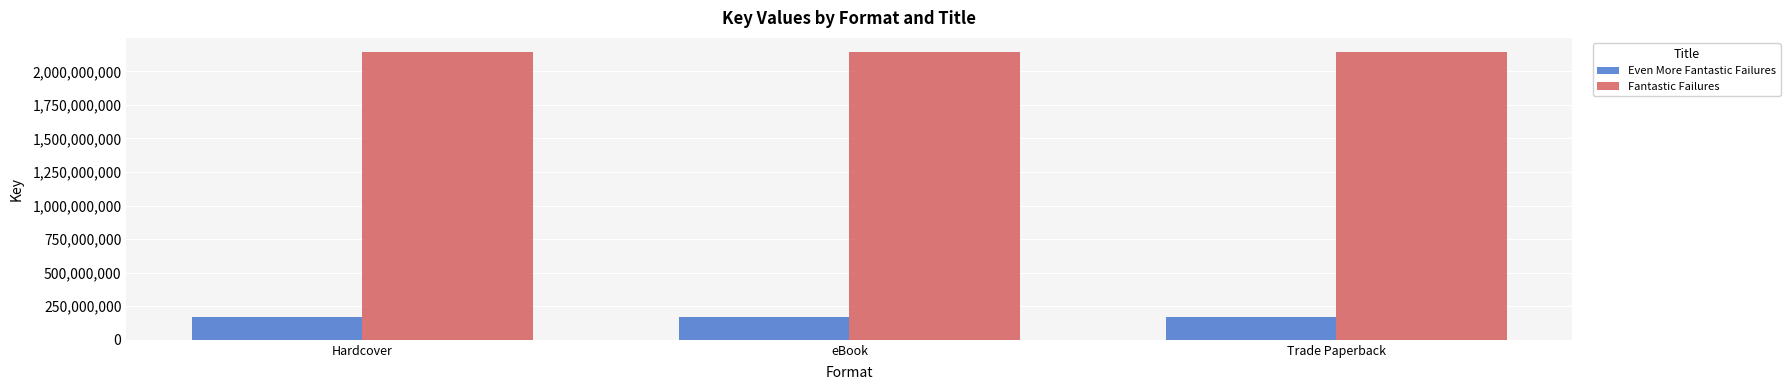

Is the value of Even More Fantastic Failures at Hardcover greater than the value of Fantastic Failures at Trade Paperback?

No